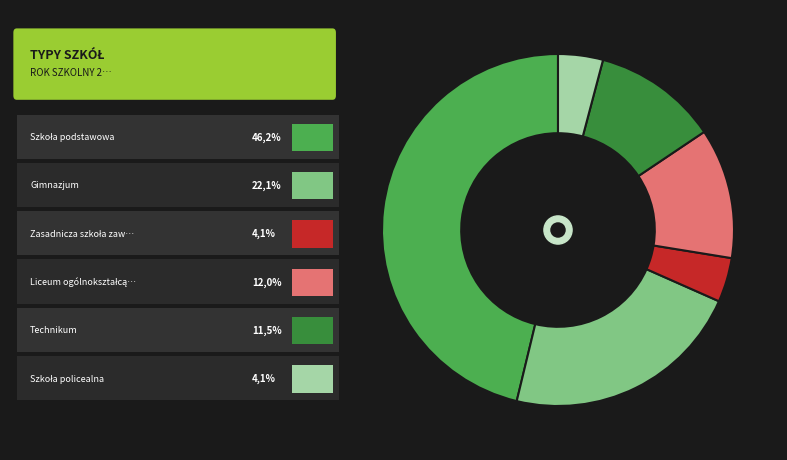

Does any single category account for the majority?

No